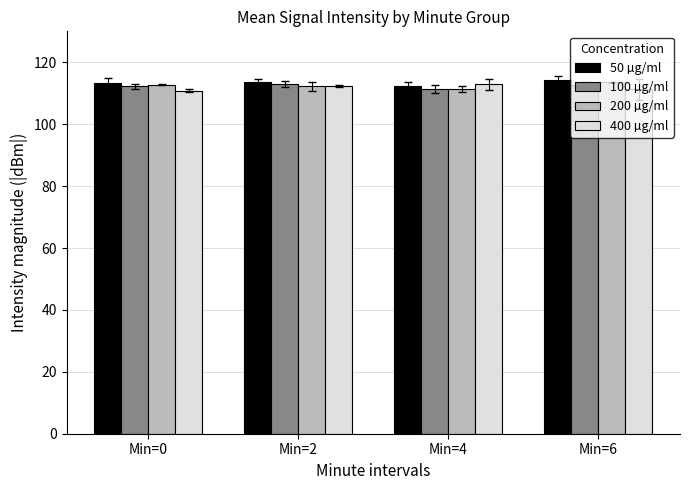

The 100 µg/ml series shows 112.8 at Min=6. True or false?

True